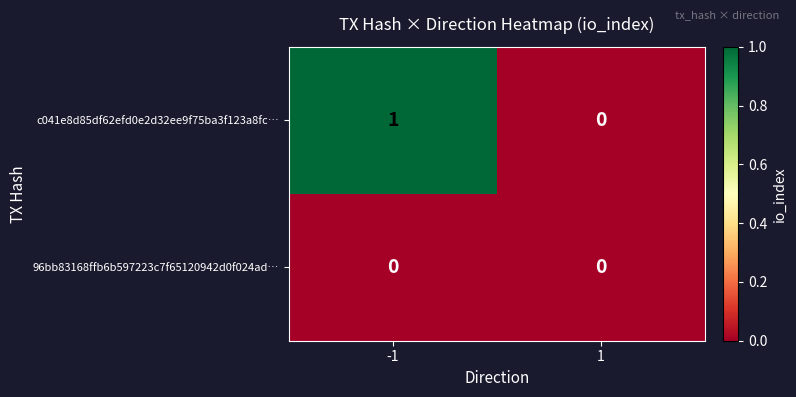

True or false: c041e8d85df62efd0e2d32ee9f75ba3f123a8fc… has a value of 0 at 1.

True